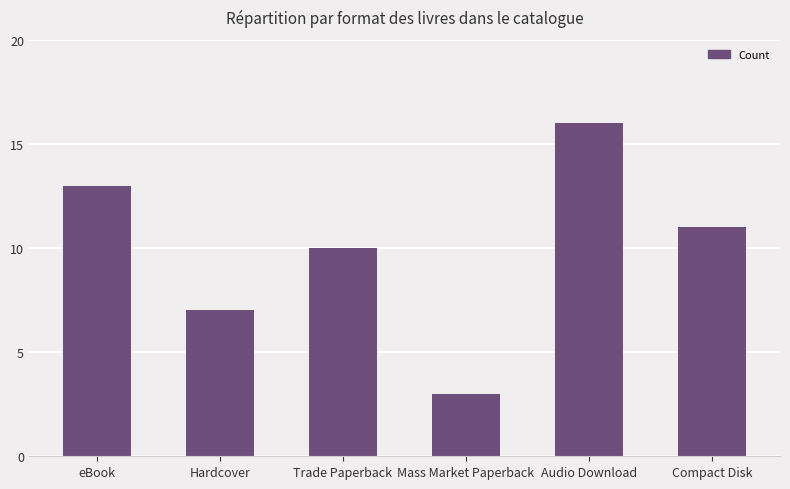

What is the sum of all values?

60